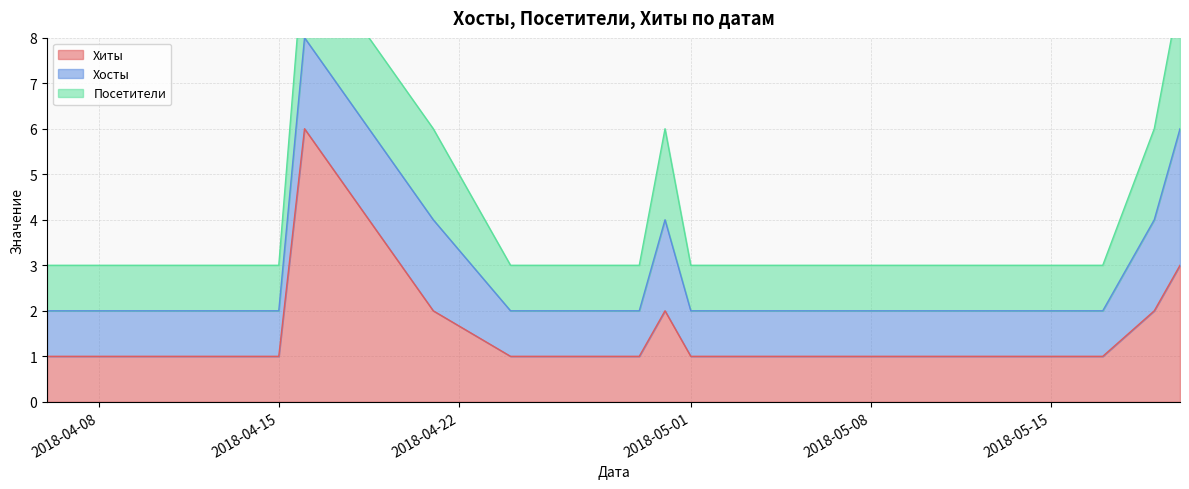

How many series are shown in this chart?

3